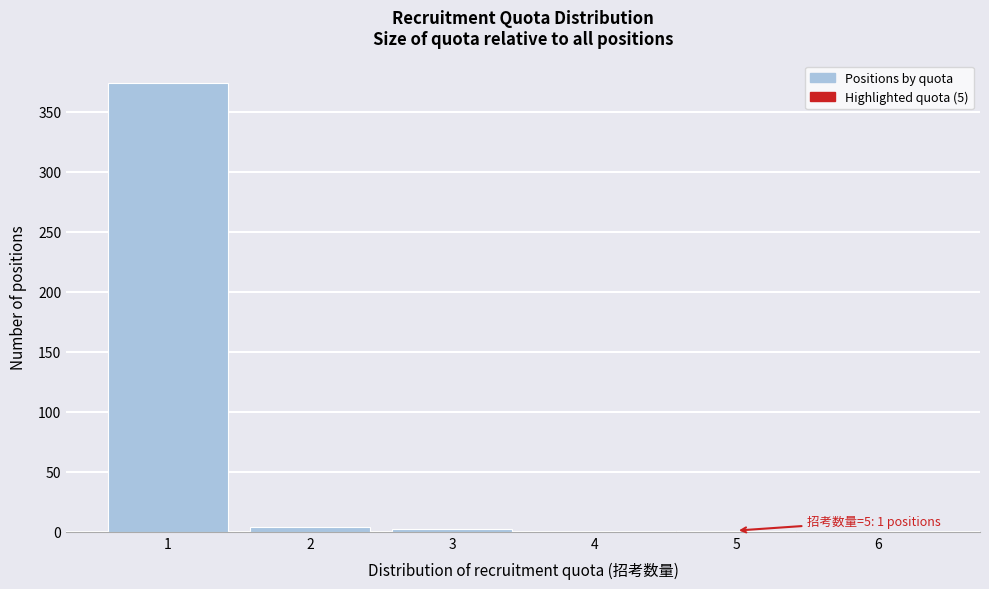

What is the sum of all values?

381